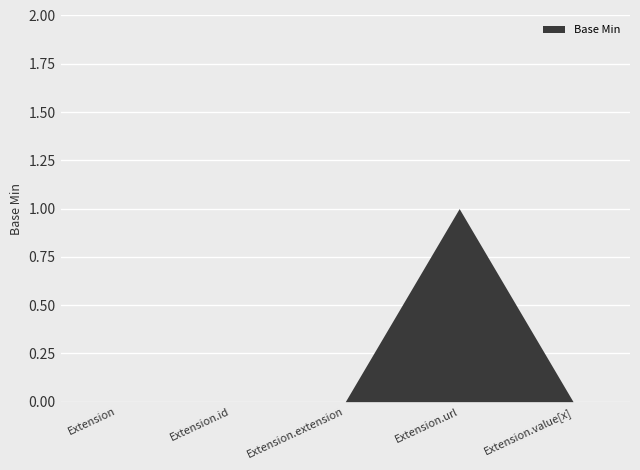

What is the sum of all values?

1